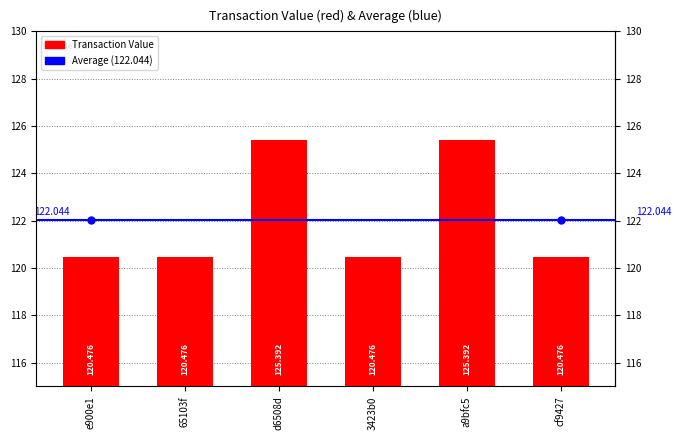

Are the bars horizontal?

No